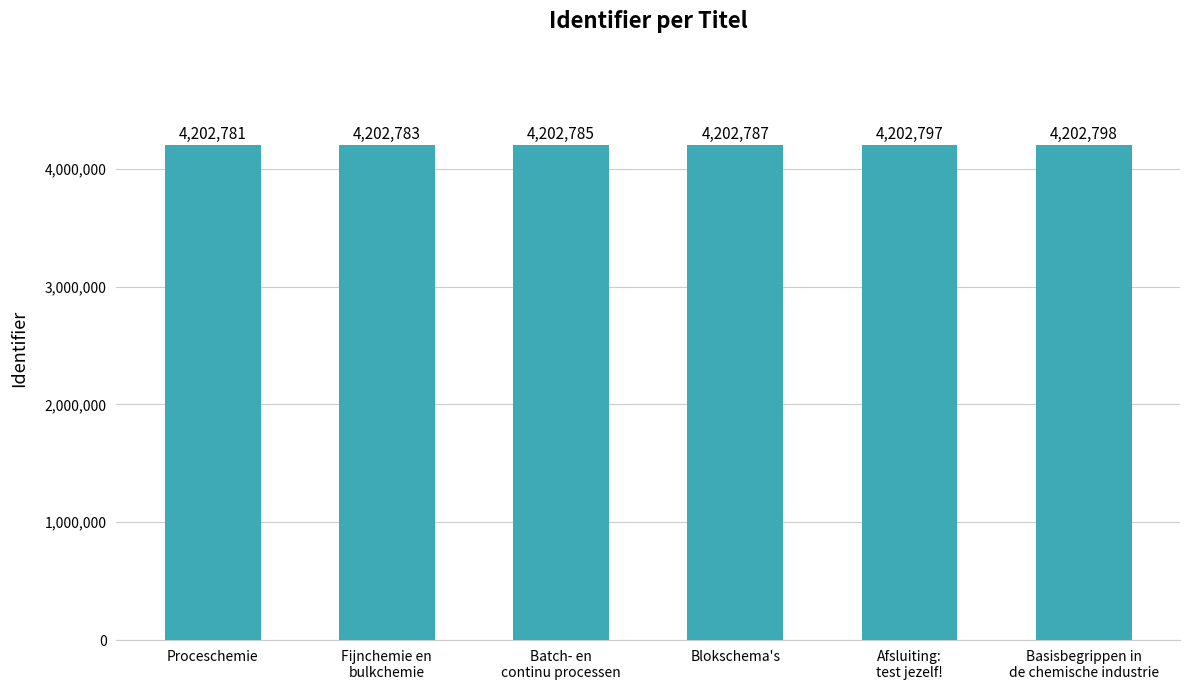

Reading left to right, transcribe all the data shown in this chart.

Proceschemie=4202781	Fijnchemie en
bulkchemie=4202783	Batch- en
continu processen=4202785	Blokschema's=4202787	Afsluiting:
test jezelf!=4202797	Basisbegrippen in
de chemische industrie=4202798